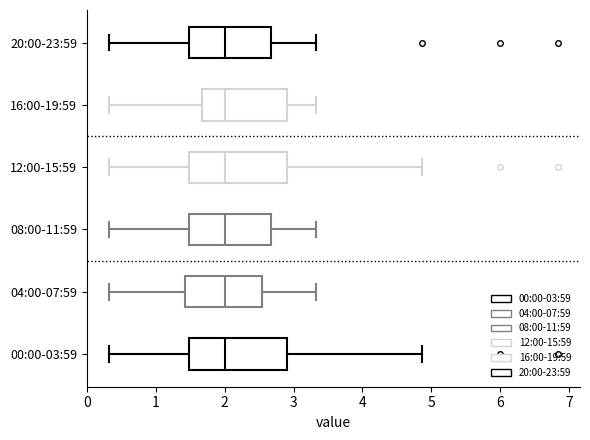

Reading bottom to top, transcribe this box plot: for each box, give where its median line is, the range the box spans, and where its two whiskers end, as read against the x-axis. The values are not printed on the chart, so give them approximately, as read against the axis.

00:00-03:59: median 2.0, box 1.5 to 2.9, whiskers 0.3 to 4.9
04:00-07:59: median 2.0, box 1.4 to 2.5, whiskers 0.3 to 3.3
08:00-11:59: median 2.0, box 1.5 to 2.7, whiskers 0.3 to 3.3
12:00-15:59: median 2.0, box 1.5 to 2.9, whiskers 0.3 to 4.9
16:00-19:59: median 2.0, box 1.7 to 2.9, whiskers 0.3 to 3.3
20:00-23:59: median 2.0, box 1.5 to 2.7, whiskers 0.3 to 3.3